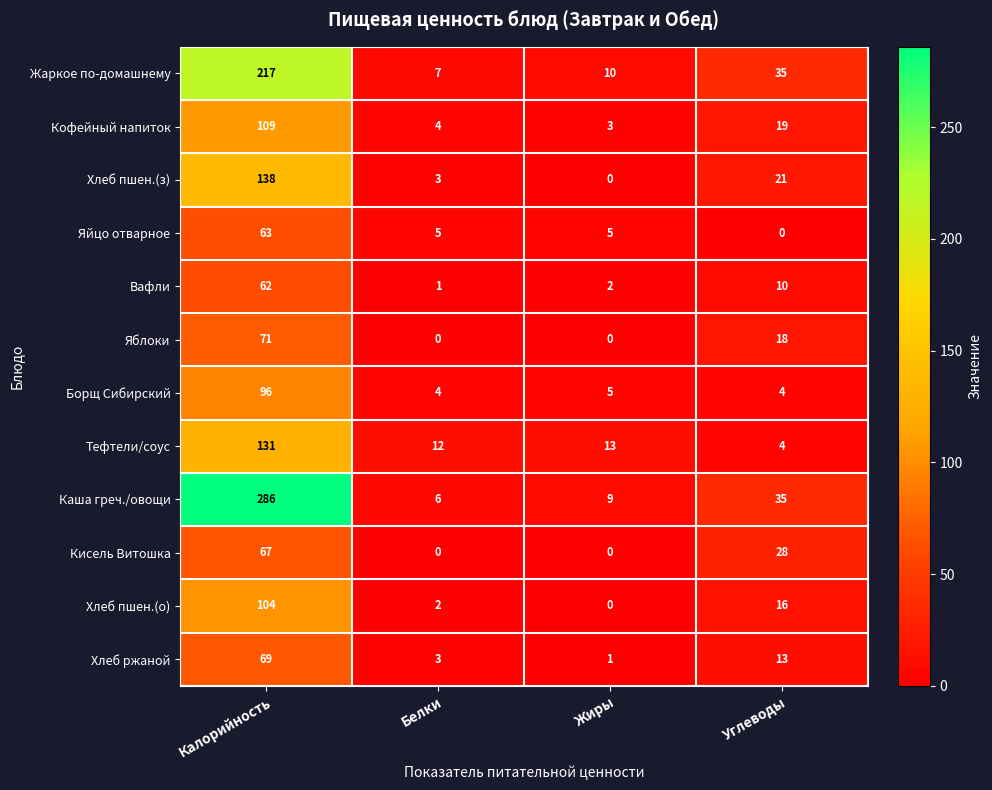

Which series has the widest spread of values?

Каша греч./овощи